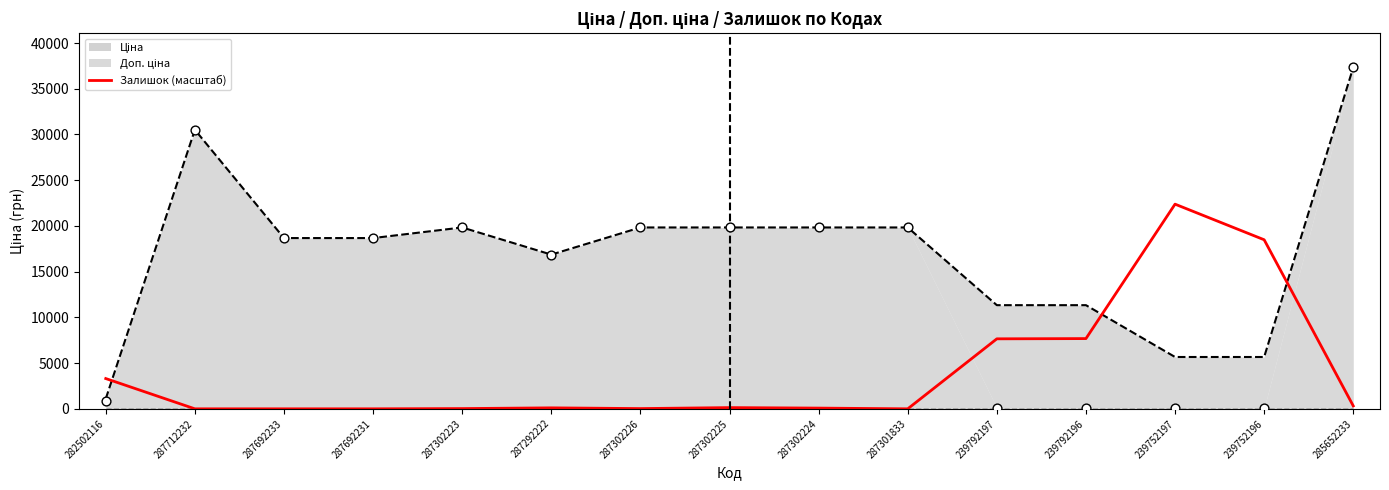

Which has a higher value, 239752197 or 282502116?

239752197